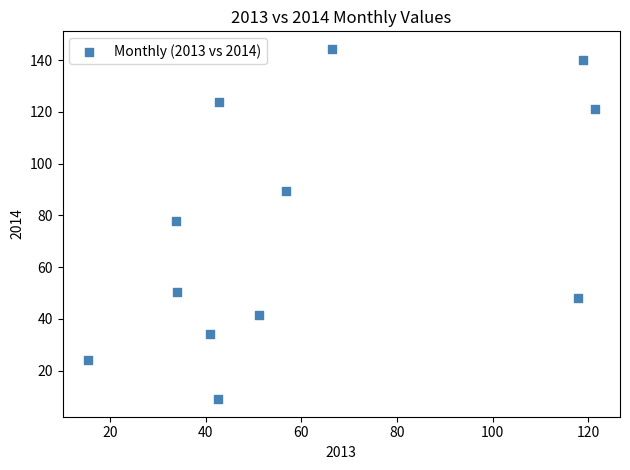

What is the average Y value?

75.4